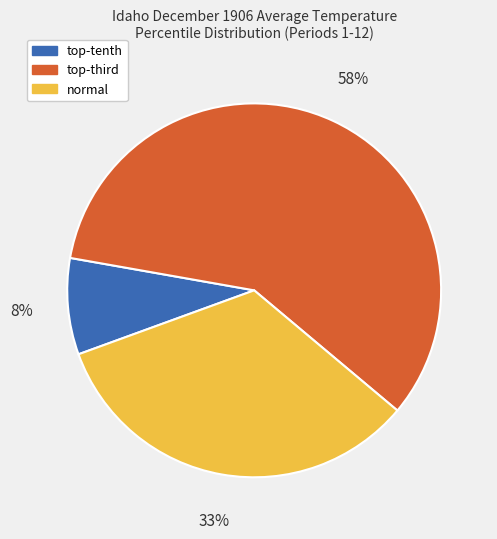

Is there any slice that represents more than half of the pie?

Yes